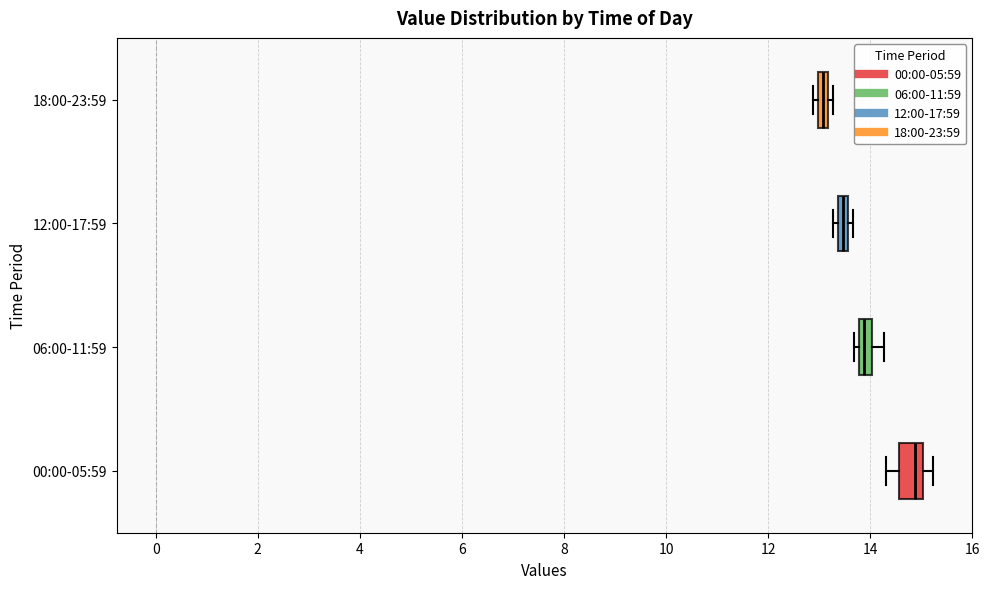

Where is the right edge of the box for 18:00-23:59 on the x-axis? The values are not printed on the chart, so give them approximately, as read against the axis.

13.2